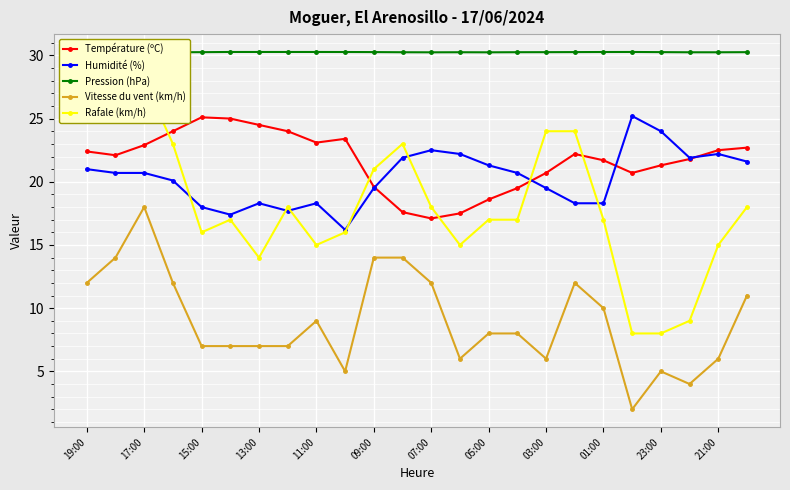

True or false: Humidité (%) has more than 2 interior local peaks.

True